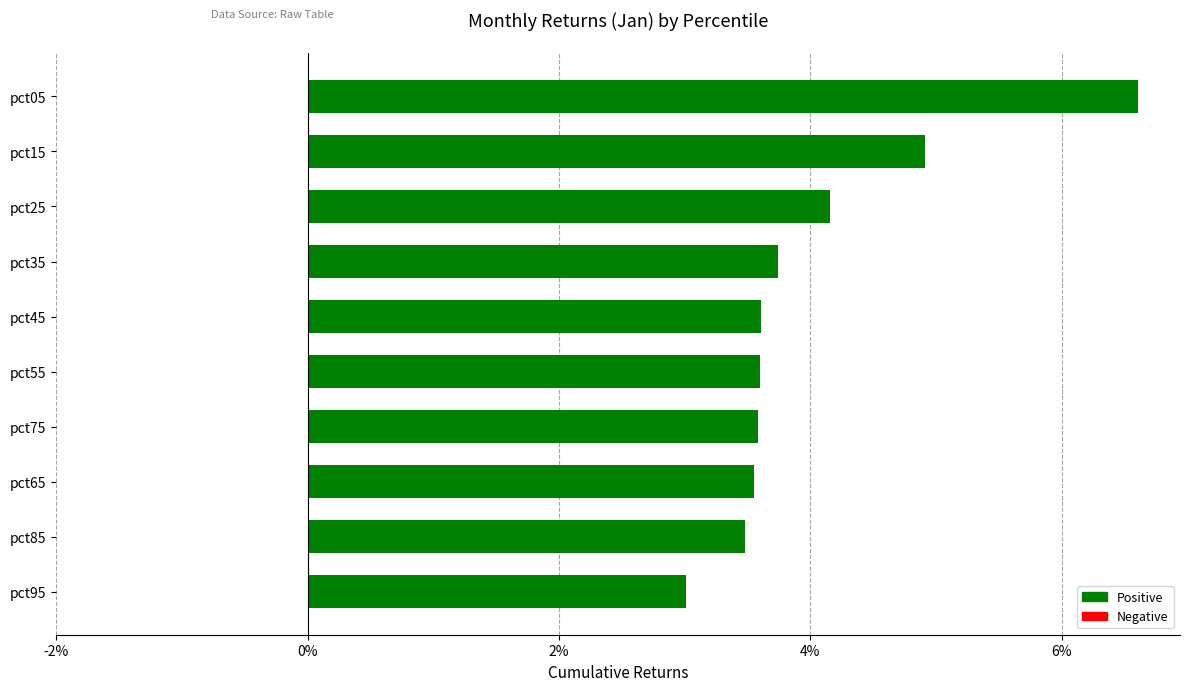

The chart shows a value of 8.5 at pct15. True or false?

False